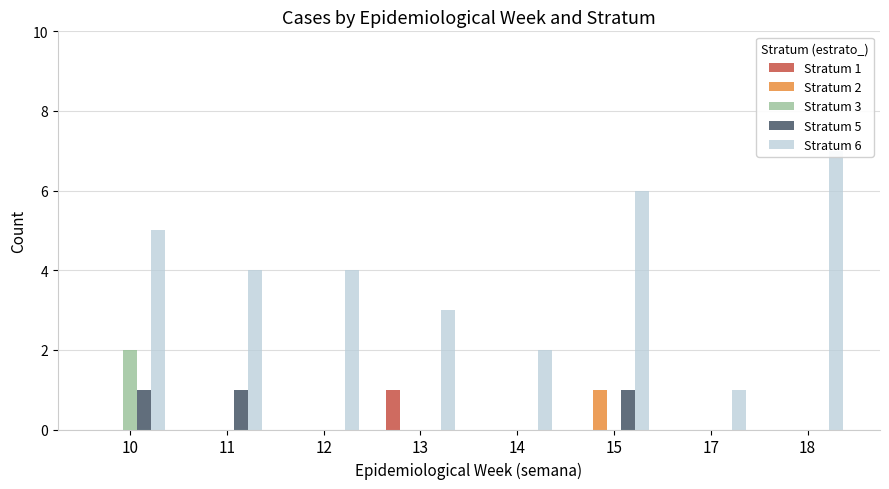

The value of Stratum 1 at 13 is 1. True or false?

True